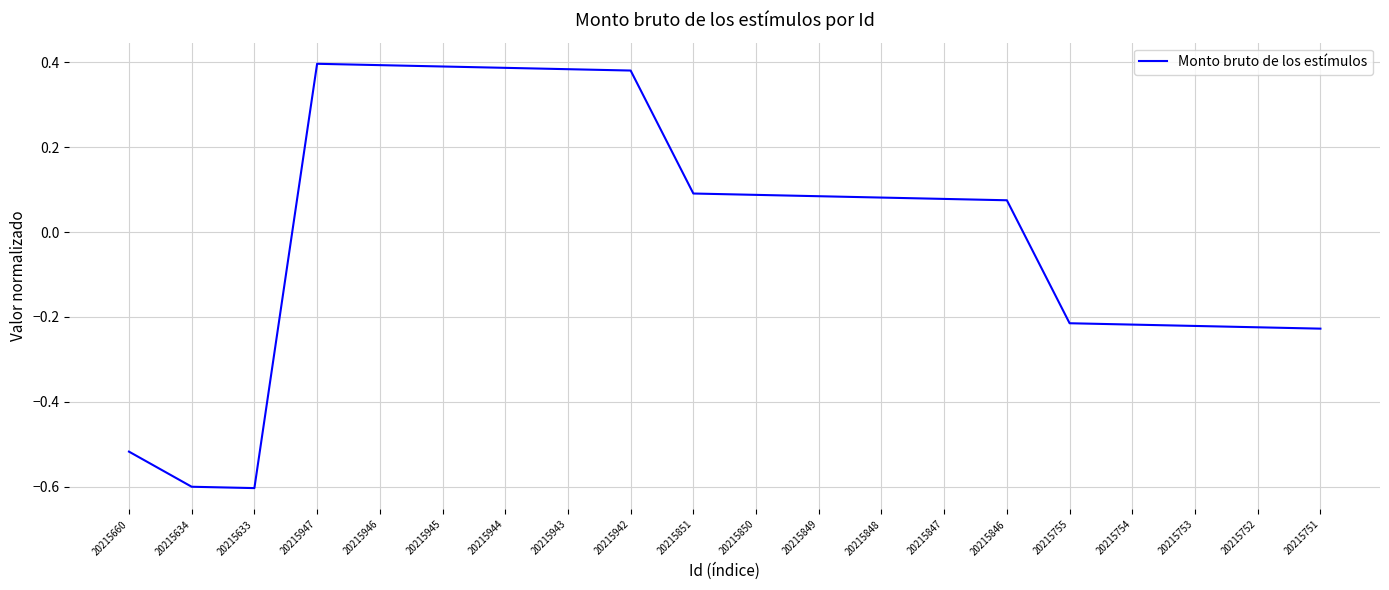

Is it true that the value at 20215754 is -0.1?

False